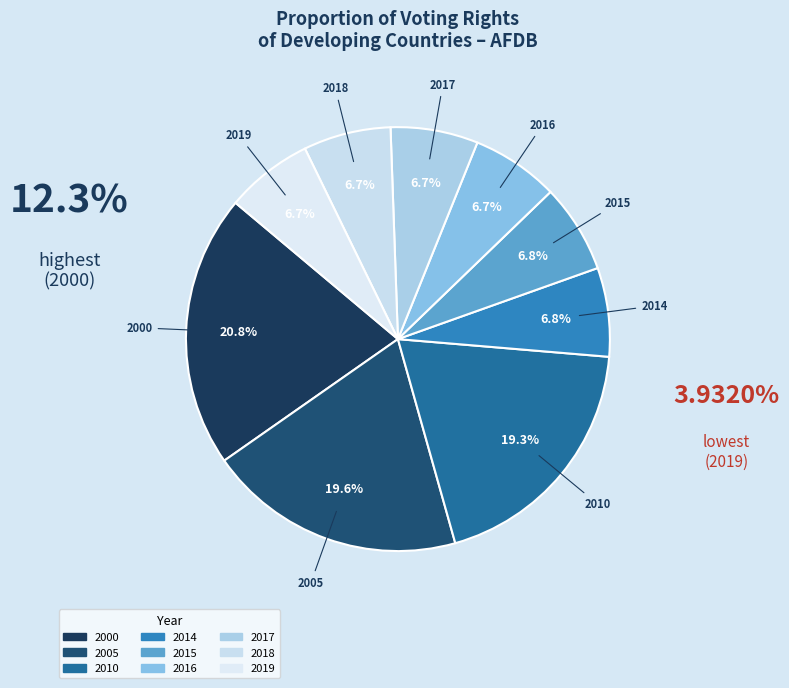

To the nearest percent, what is the difference between the largest and smallest slice percentages?

14%